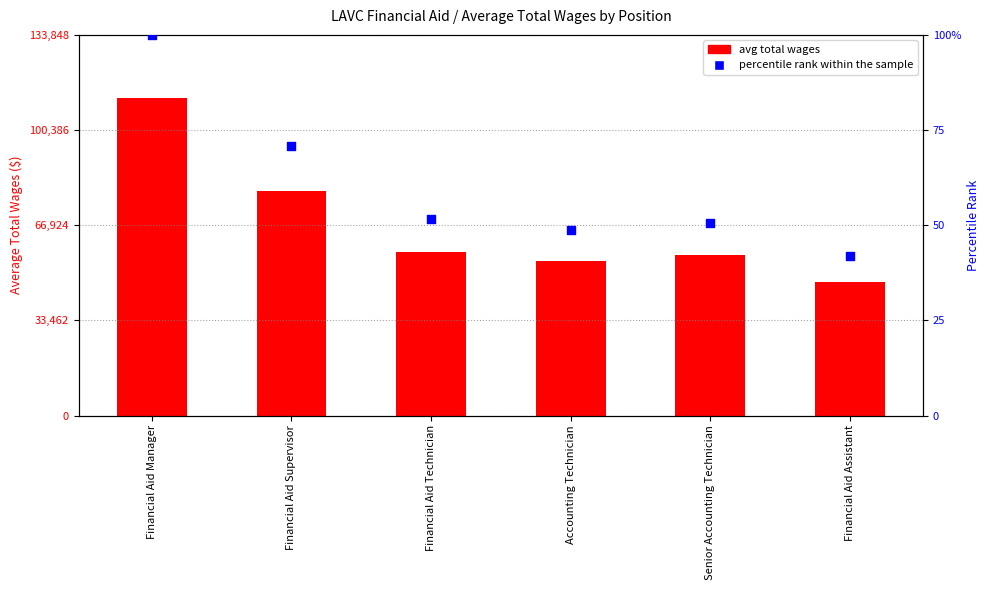

What is the total value across all series at Financial Aid Supervisor?

78970.1